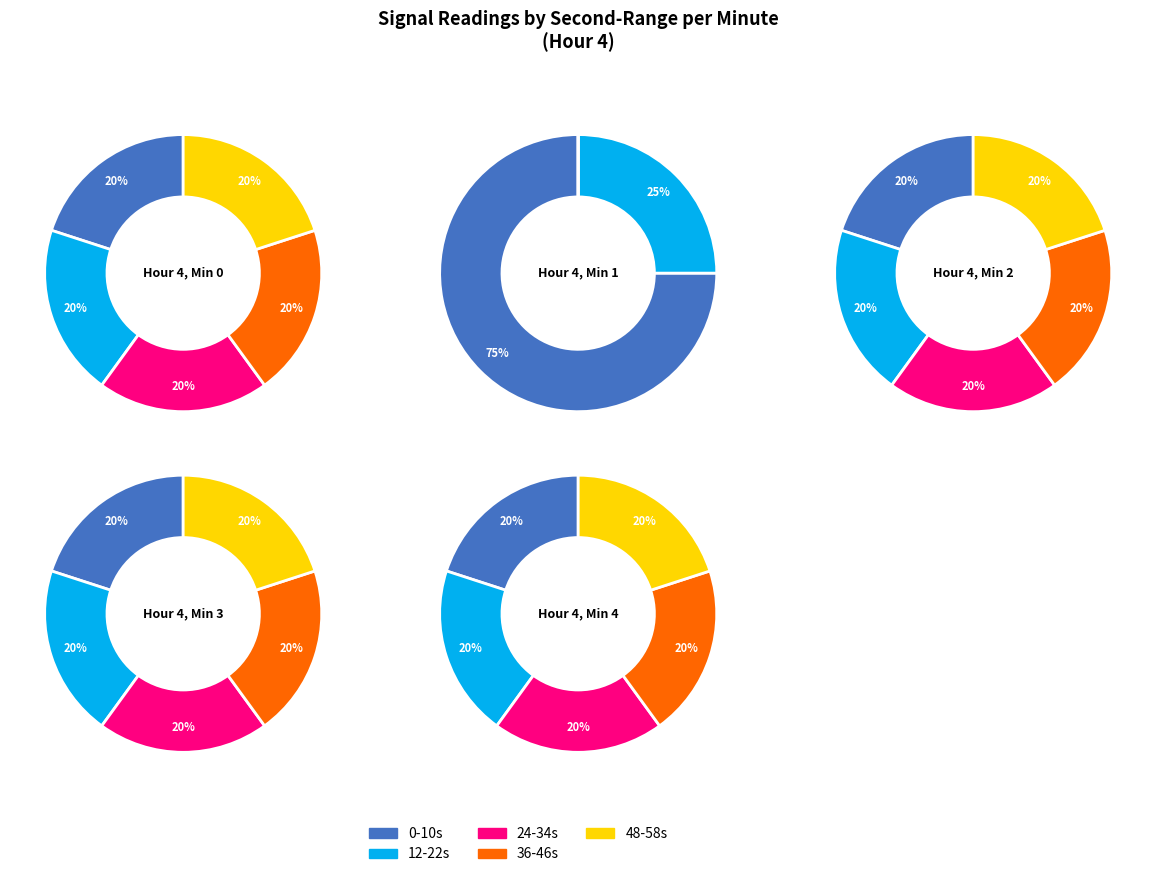

Count the number of slices in the pie.

5